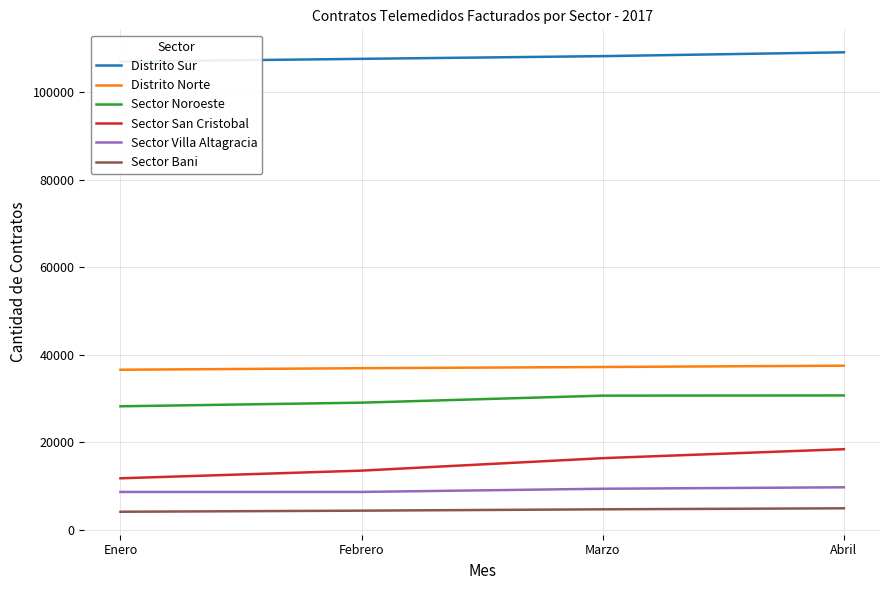

What is the greatest value displayed?

109060